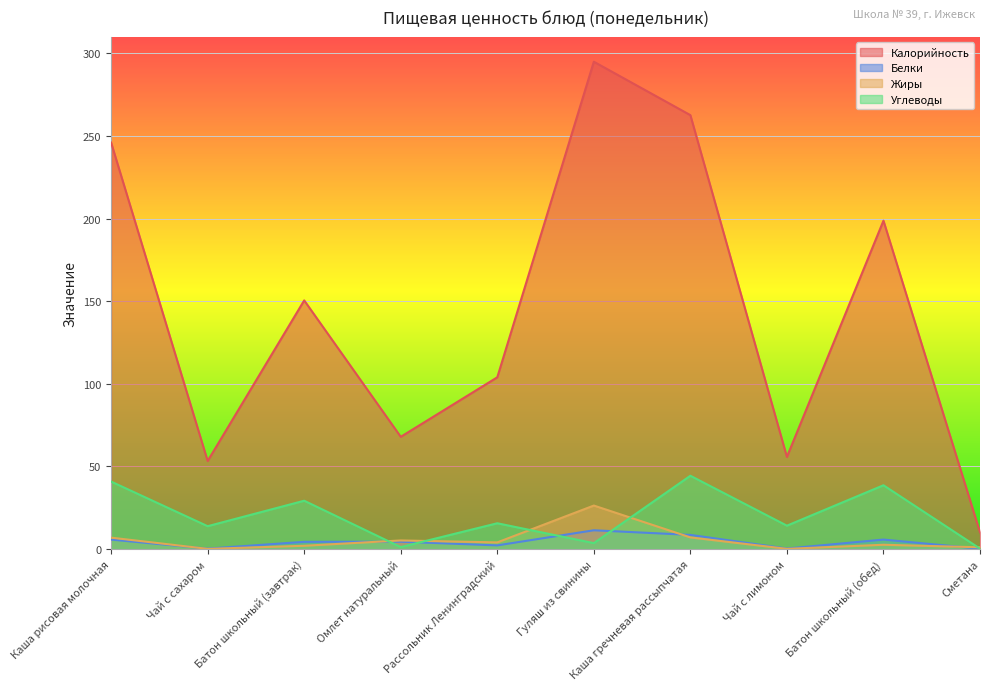

At which category does Калорийность reach its first local peak?

Батон школьный (завтрак)